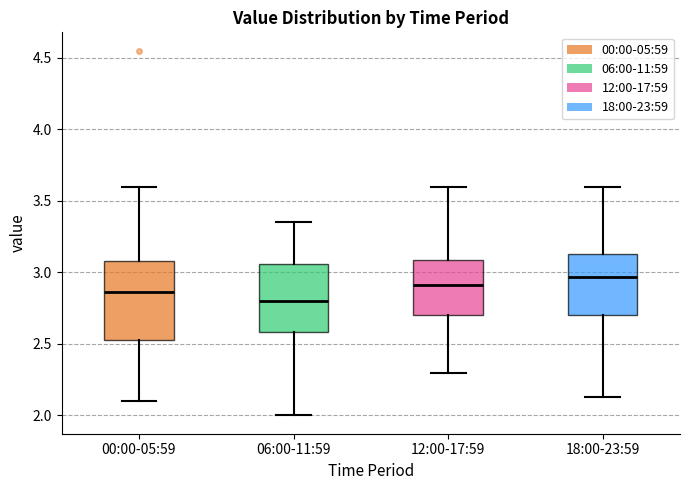

Comparing the boxes themselves (not the whiskers), which one is the tallest?

00:00-05:59